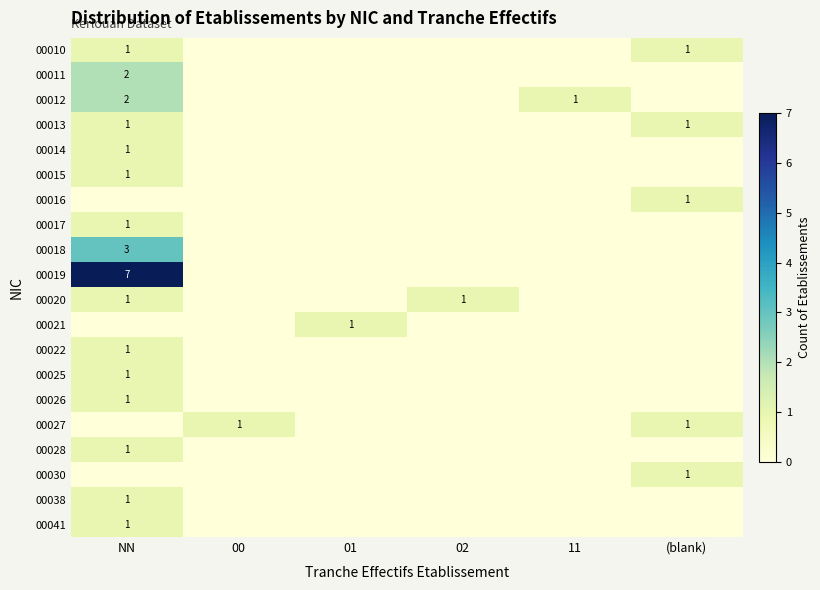

The value of 00038 at NN is 0. True or false?

False